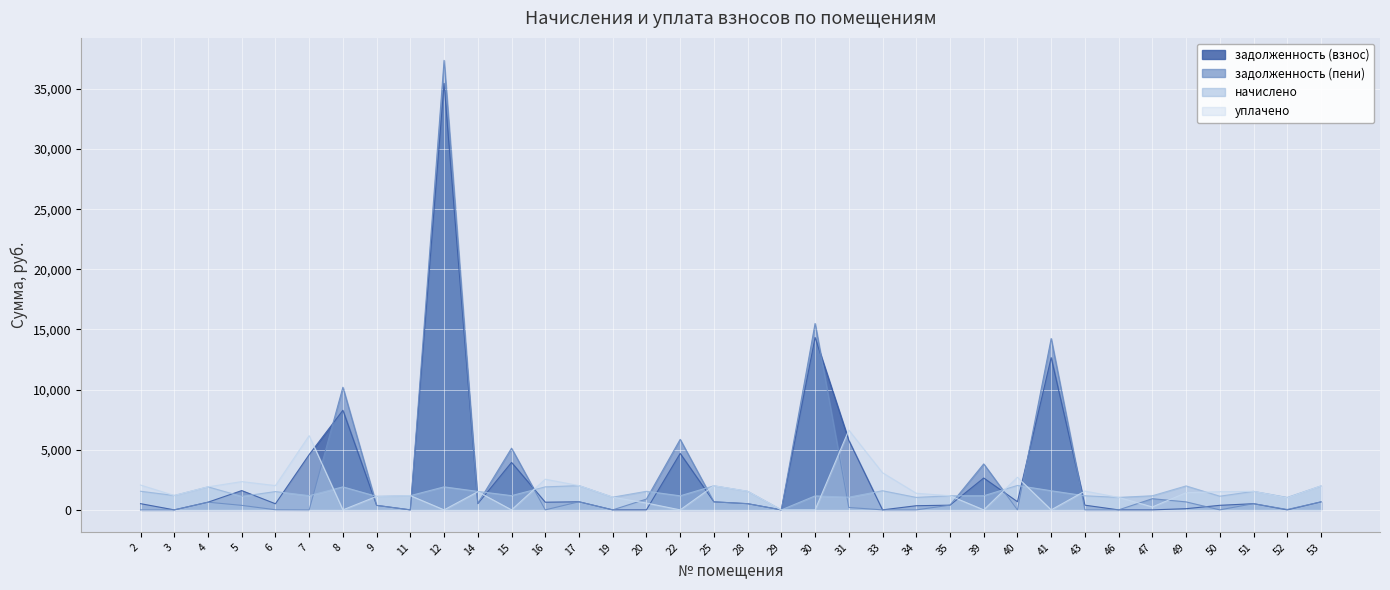

Reading right to left, extract all data points from this chart.

задолженность (взнос): 53=663.7	52=0.0	51=513.7	50=378.5	49=97.6	47=0.0	46=0.0	43=390.8	41=12659.9	40=677.2	39=2648.9	35=390.8	34=345.4	33=0.0	31=5778.9	30=14336.6	29=0.0	28=515.0	25=667.4	22=4691.9	20=0.0	19=0.0	17=672.3	16=637.9	15=3945.1	14=511.3	12=35465.7	11=0.0	9=373.6	8=8283.9	7=4596.4	6=507.6	5=1603.9	4=637.9	3=0.0	2=516.2
задолженность (пени): 53=663.7	52=32.6	51=516.3	50=0.0	49=663.7	47=928.4	46=0.0	43=0.0	41=14249.0	40=0.0	39=3821.3	35=390.8	34=0.0	33=0.0	31=198.3	30=15498.0	29=0.0	28=515.0	25=667.4	22=5860.6	20=897.8	19=0.0	17=672.3	16=0.0	15=5128.6	14=537.3	12=37379.2	11=0.0	9=373.6	8=10197.4	7=0.0	6=10.0	5=373.6	4=637.9	3=0.0	2=0.0
начислено: 53=1991.0	52=1032.4	51=1541.2	50=1135.6	49=1991.0	47=1172.5	46=1036.0	43=1172.5	41=1589.1	40=2031.5	39=1172.5	35=1172.5	34=1036.0	33=1589.1	31=1054.5	30=1161.4	29=0.0	28=1544.8	25=2002.0	22=1168.8	20=1544.8	19=1054.5	17=2016.8	16=1913.5	15=1183.5	14=1533.8	12=1913.5	11=1183.5	9=1120.9	8=1913.5	7=1183.5	6=1522.7	5=1120.9	4=1913.5	3=1194.6	2=1548.5
уплачено: 53=1991.0	52=999.8	51=1538.6	50=1514.1	49=1424.9	47=244.1	46=1036.7	43=1563.3	41=0.0	40=2708.7	39=0.0	35=1172.5	34=1381.4	33=3087.1	31=6635.0	30=0.0	29=0.0	28=1544.8	25=2002.0	22=0.0	20=567.5	19=1054.5	17=2016.8	16=2551.4	15=0.0	14=1507.8	12=0.0	11=1183.5	9=1120.9	8=0.0	7=6174.5	6=2020.3	5=2351.1	4=1913.5	3=1194.6	2=2064.7